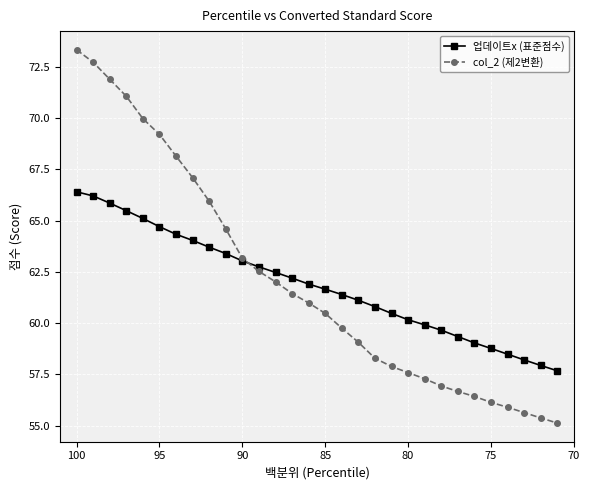

At how many categories does at least one series exceed 71?

4